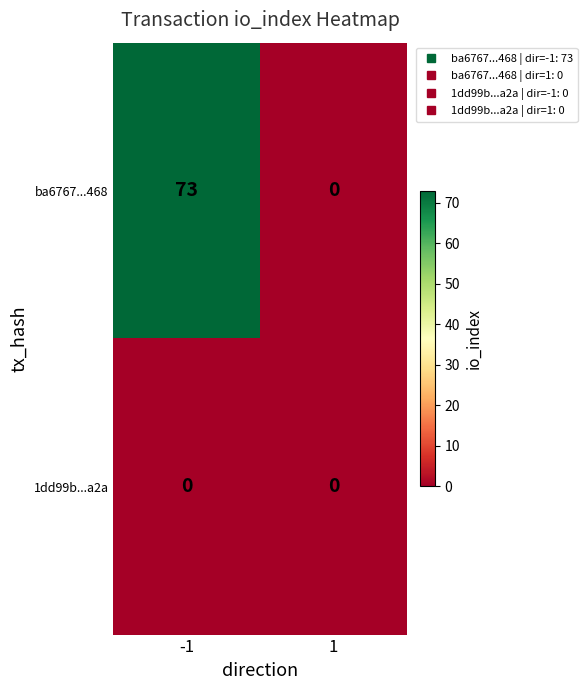

At which category is the sum across all series the highest?

-1